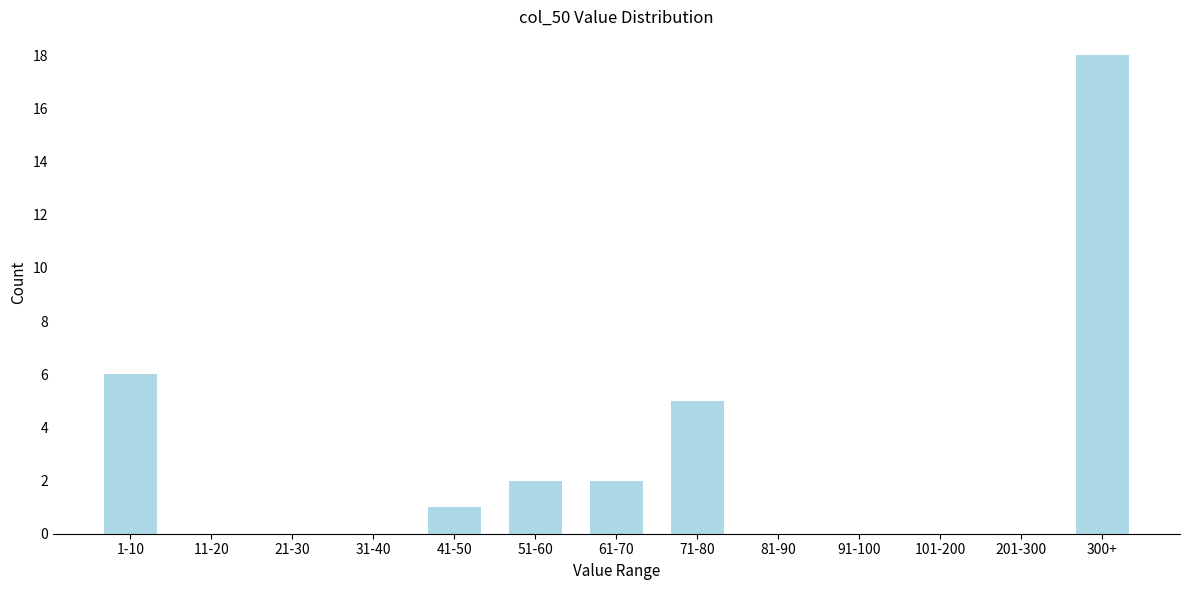

Is it true that the value at 51-60 is 2?

True